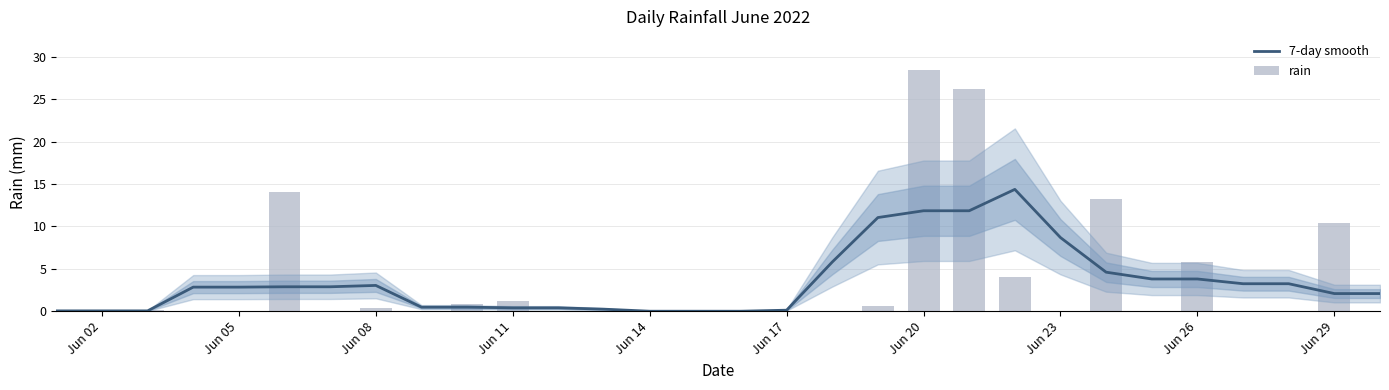

Rank the series by their average value, from highest to lowest.

rain, 7-day smooth